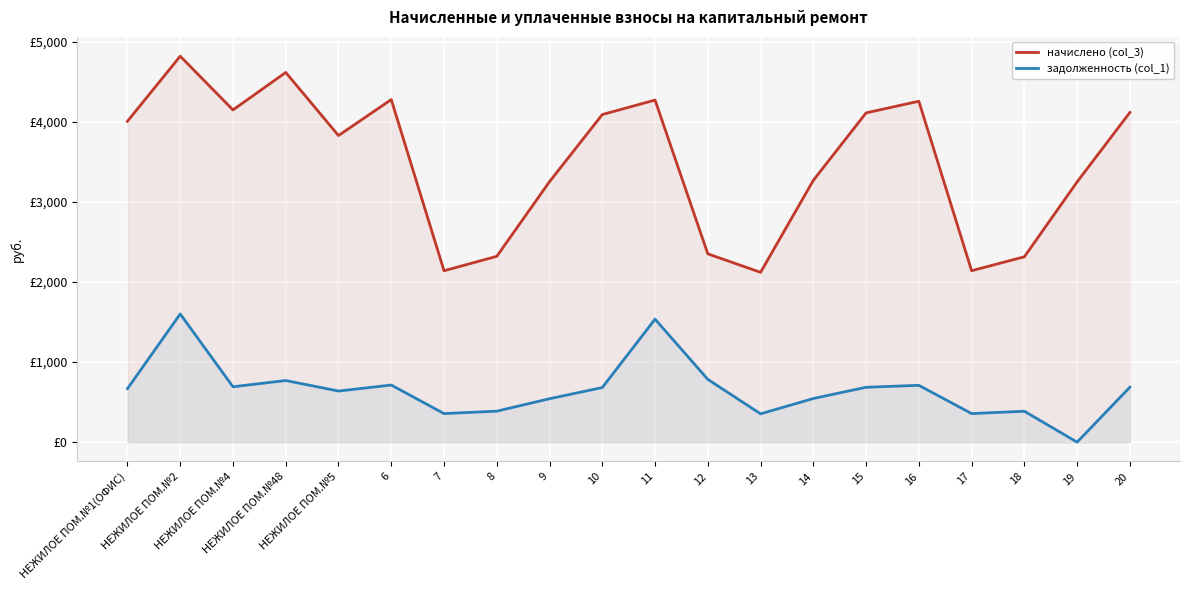

What position from the left is 16?

16